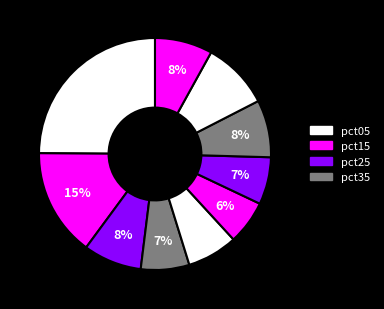

To the nearest percent, what is the difference between the largest and smallest slice percentages?

19%